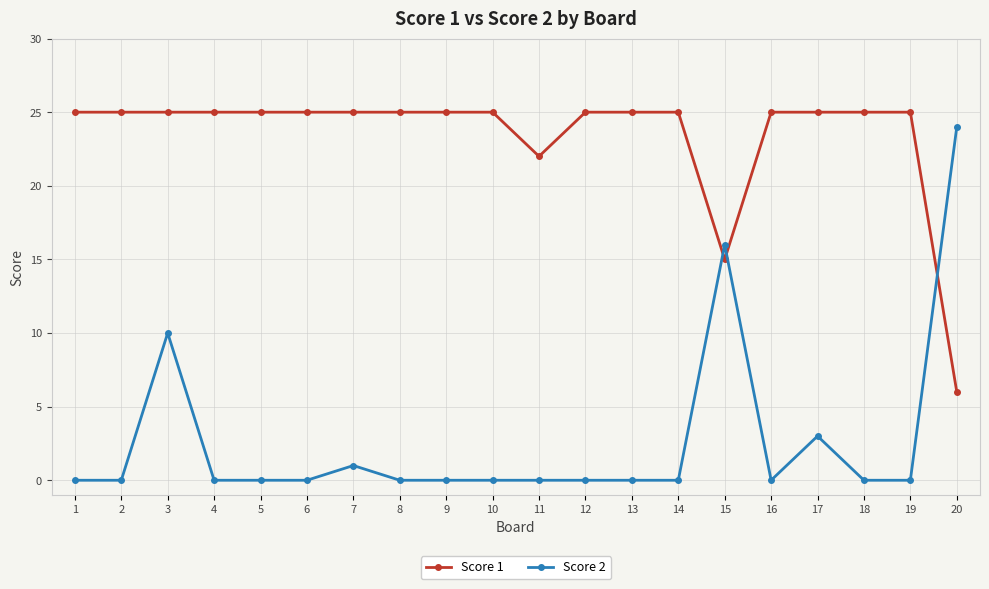

How many lines are shown in the chart?

2